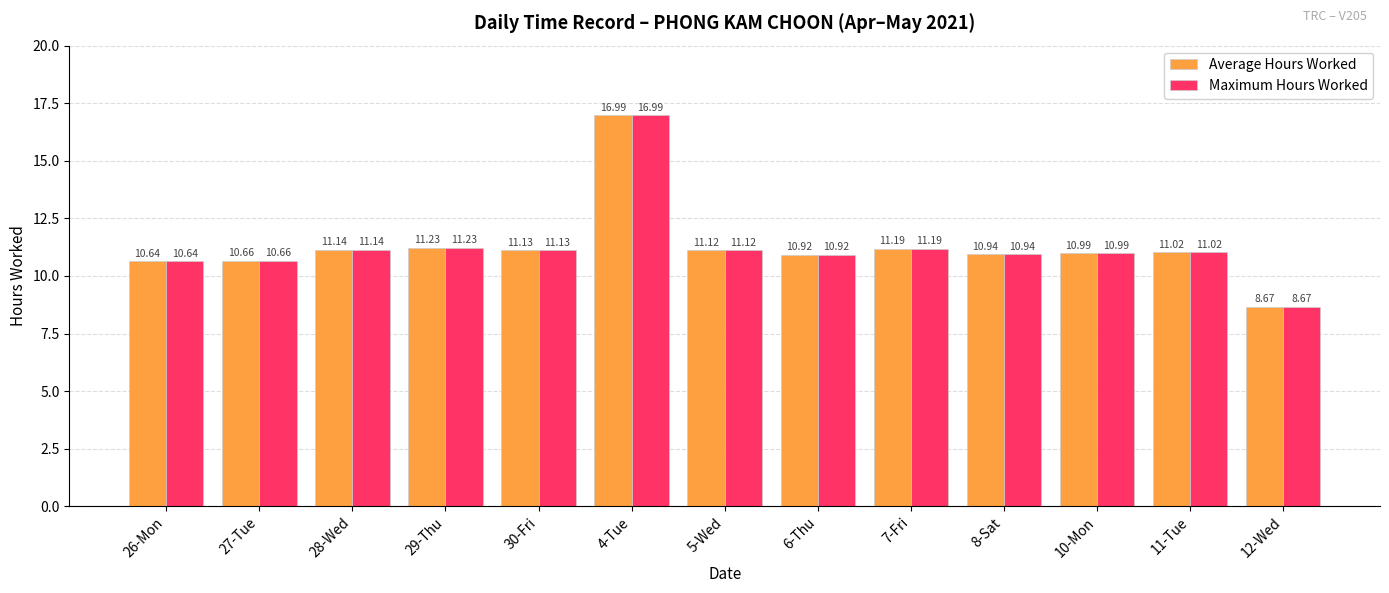

Is the value of Maximum Hours Worked at 6-Thu greater than the value of Average Hours Worked at 28-Wed?

No